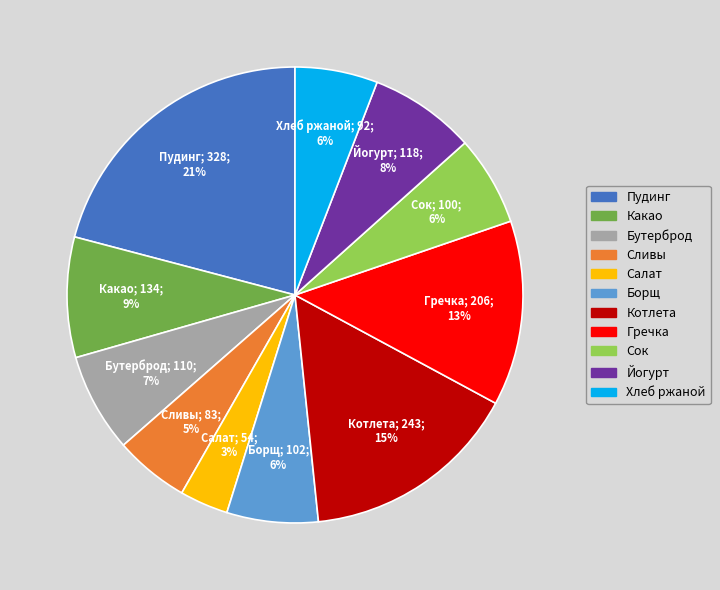

Is there a majority slice in this chart?

No